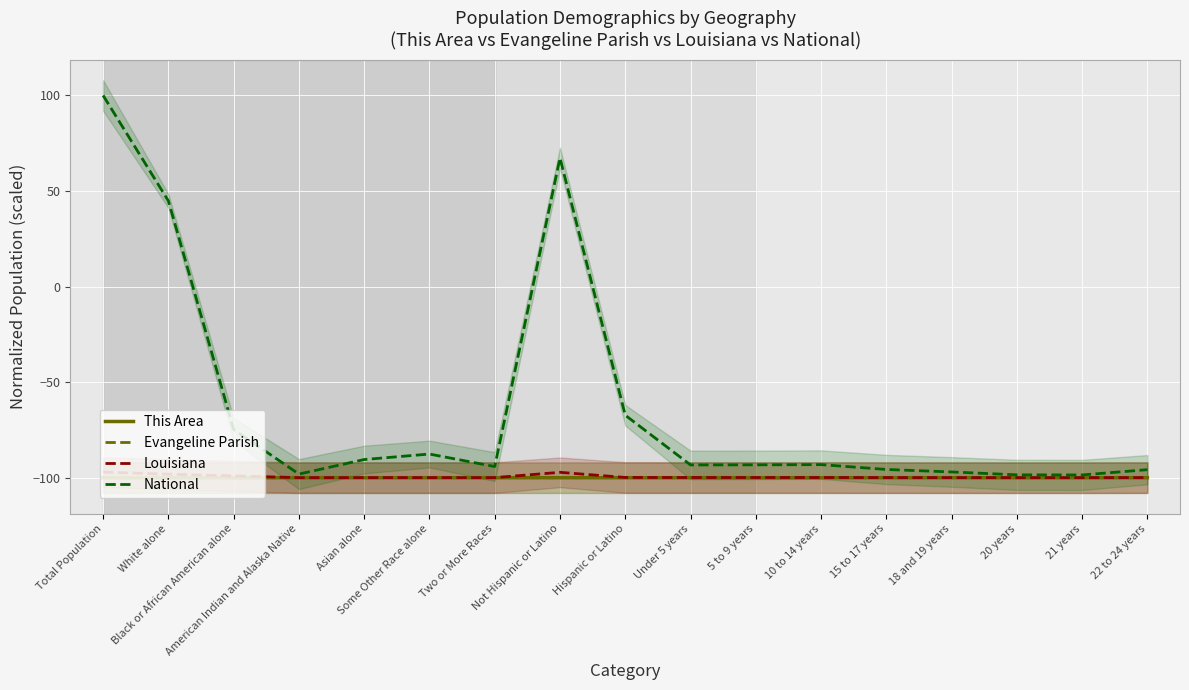

How many series are shown in this chart?

4